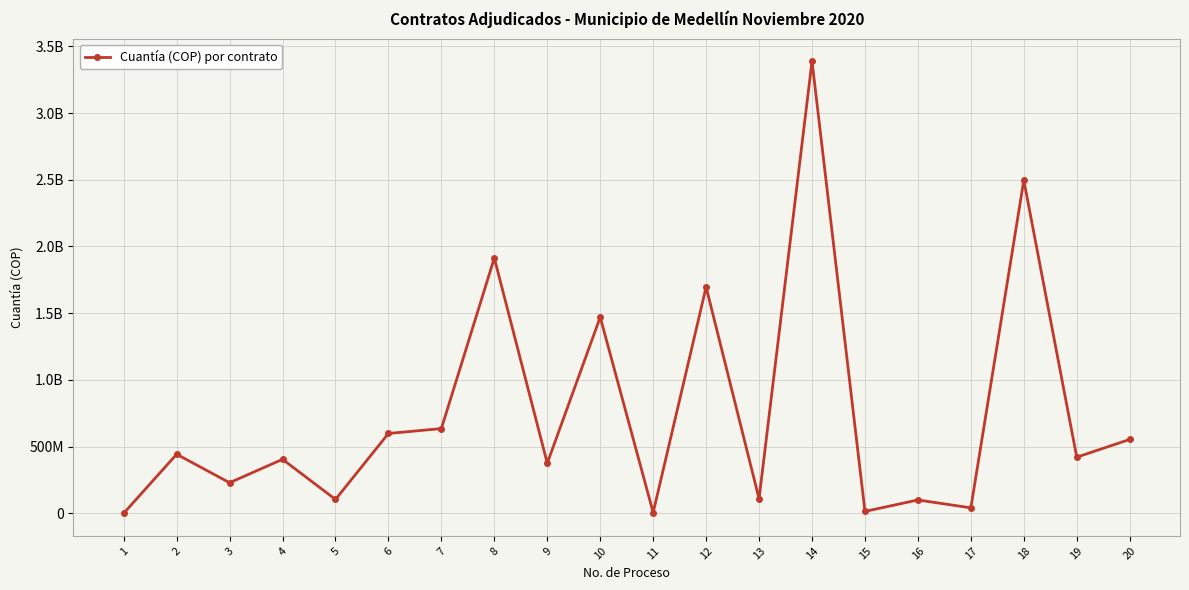

Reading left to right, list all the values displayed in this chart.

1	442680000	229104750	404600000	103809600	598287937	635017635	1913377776	375486650	1470149906	5783526	1695887818	108973119	3388729200	14078000	99902652	40912438	2496181431	420739333	553555835